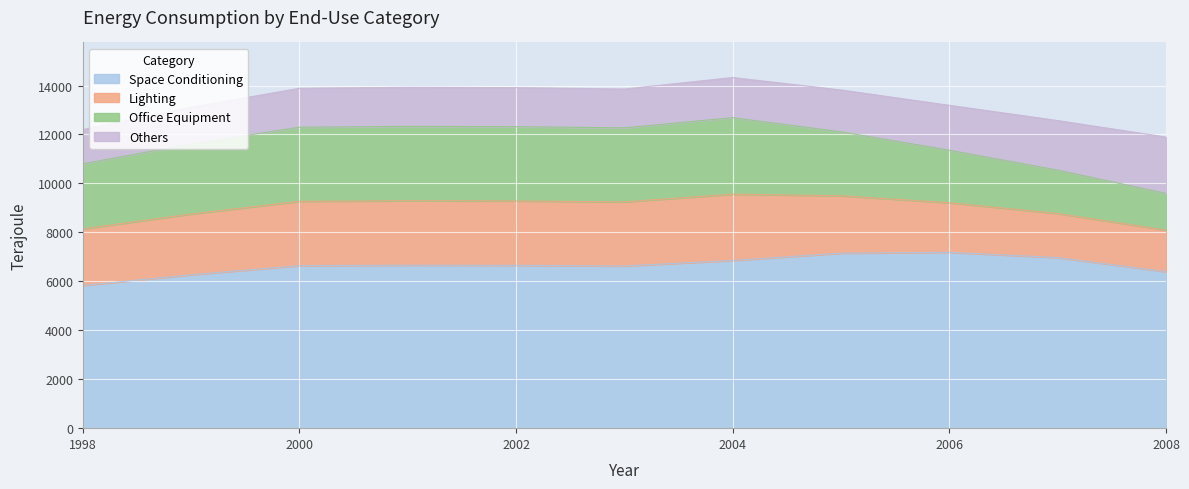

Which series changed the most between 2000 and 2002?

Space Conditioning